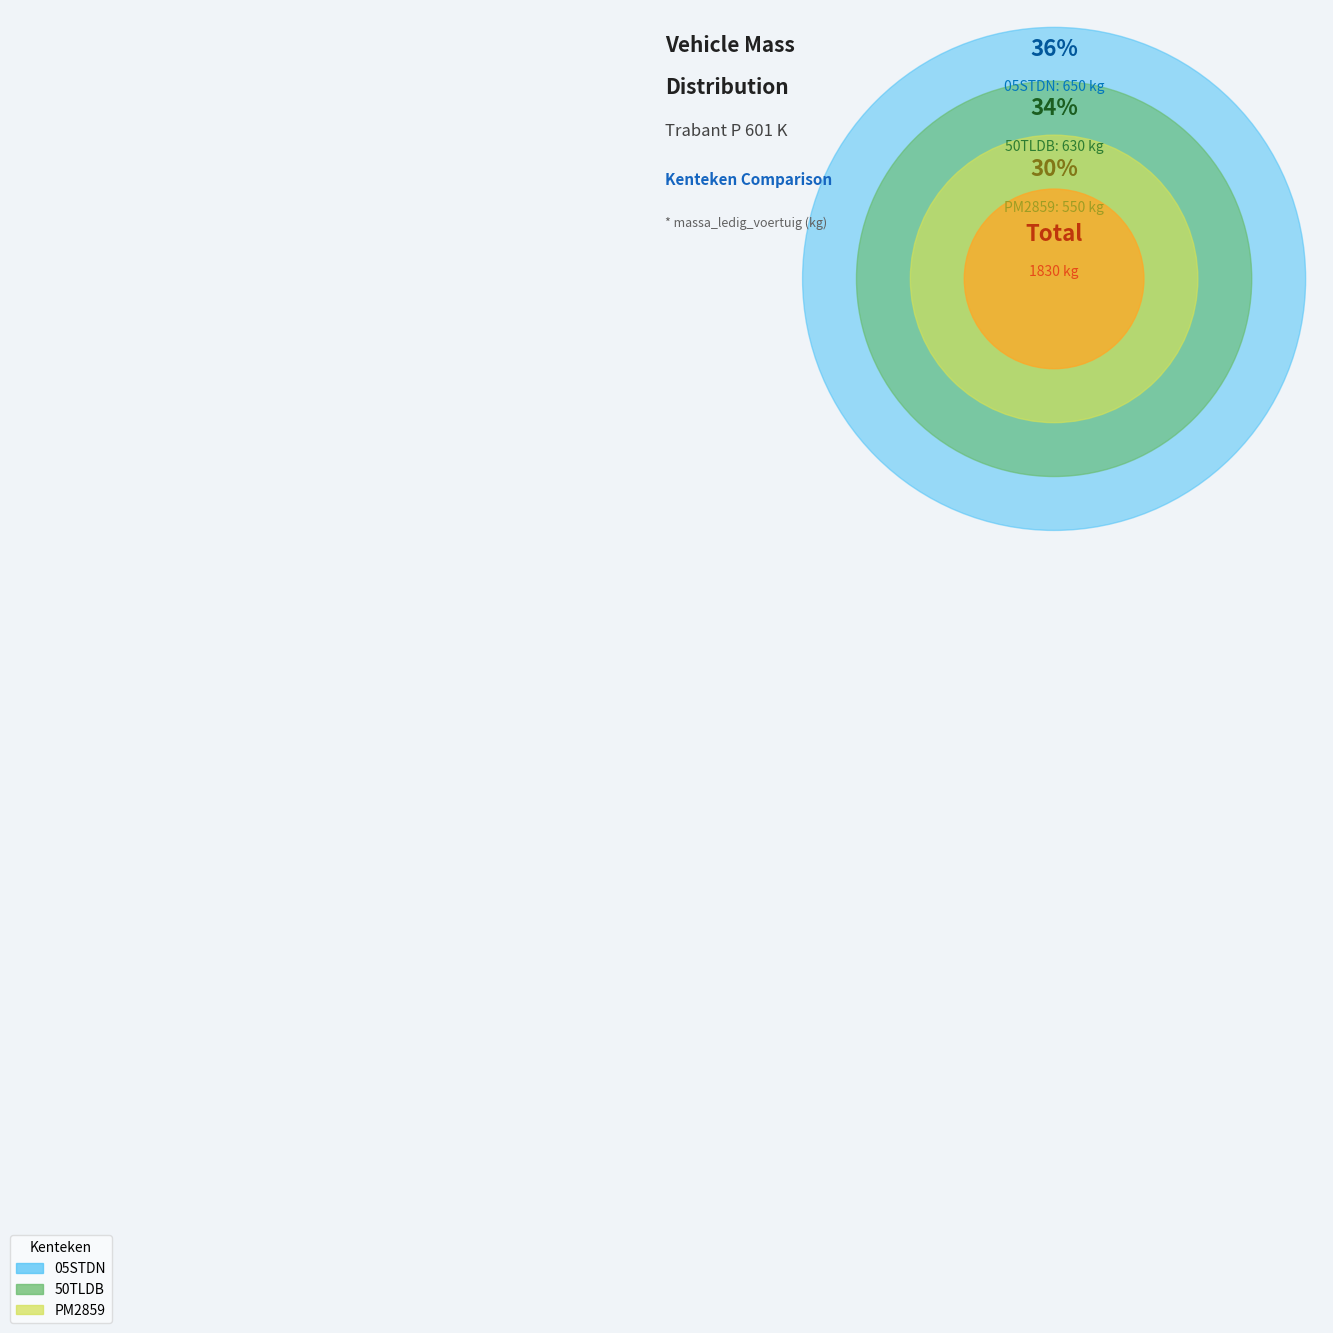

To the nearest percent, what percentage of the pie is PM2859?

30%